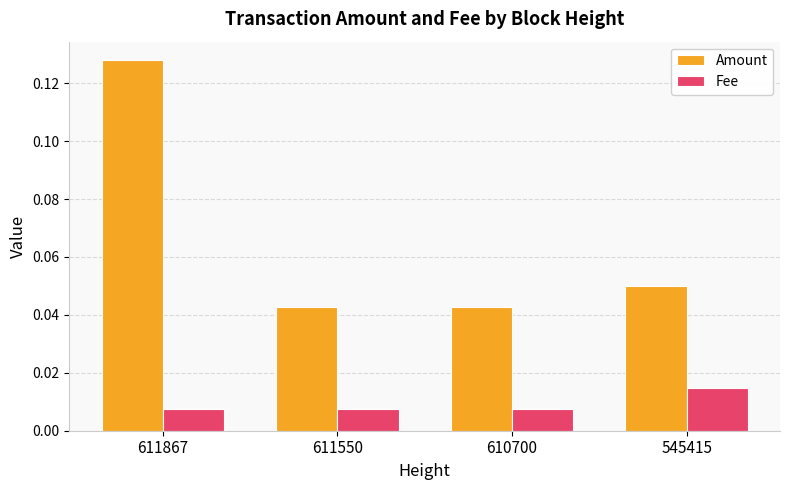

Which category has the highest value in the Fee series?

545415